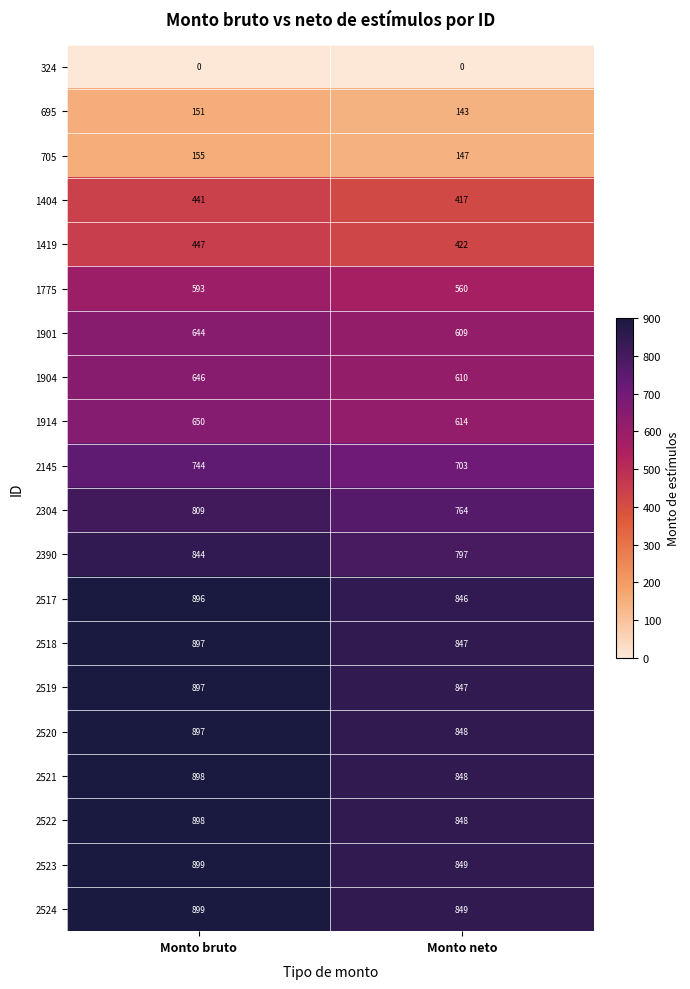

How many distinct data groups are displayed?

20